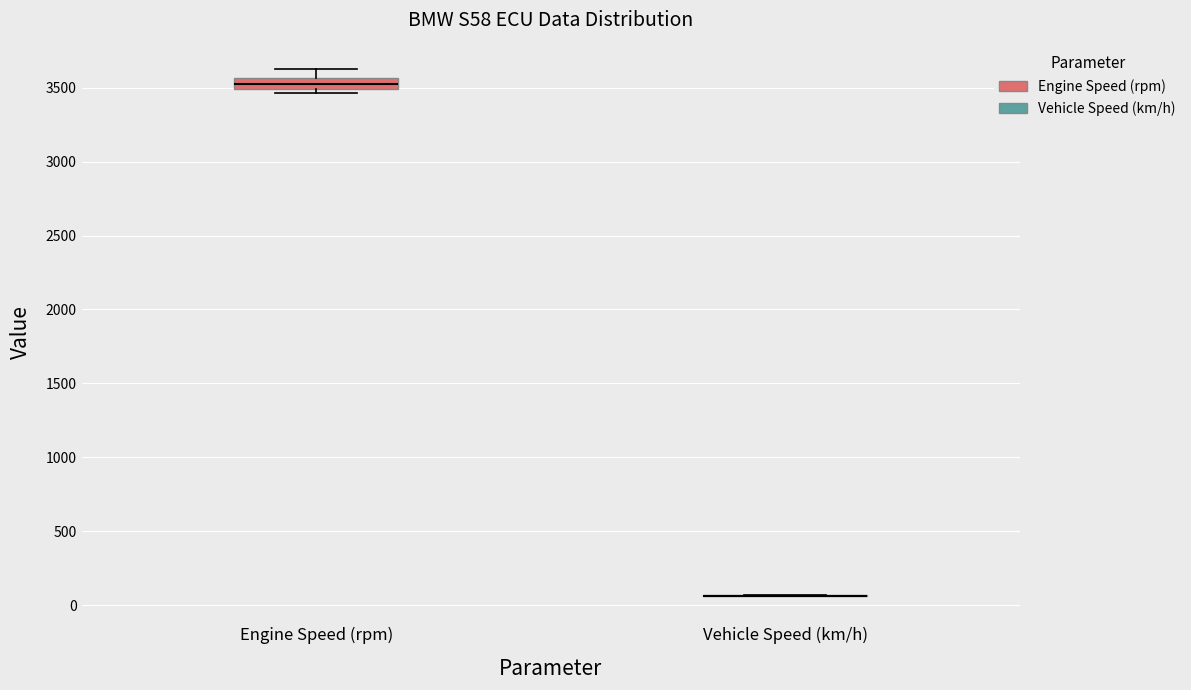

Comparing the boxes themselves (not the whiskers), which one is the tallest?

Engine Speed (rpm)